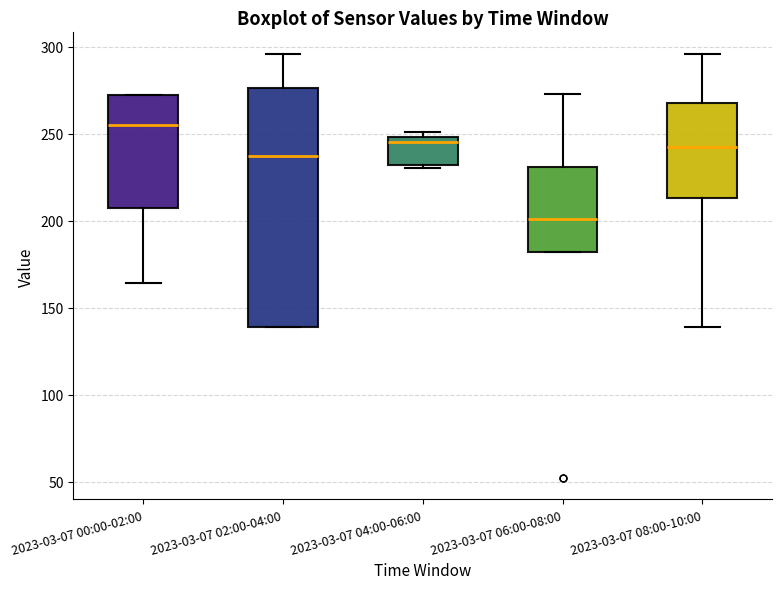

Which box has the lowest median line?

2023-03-07 06:00-08:00